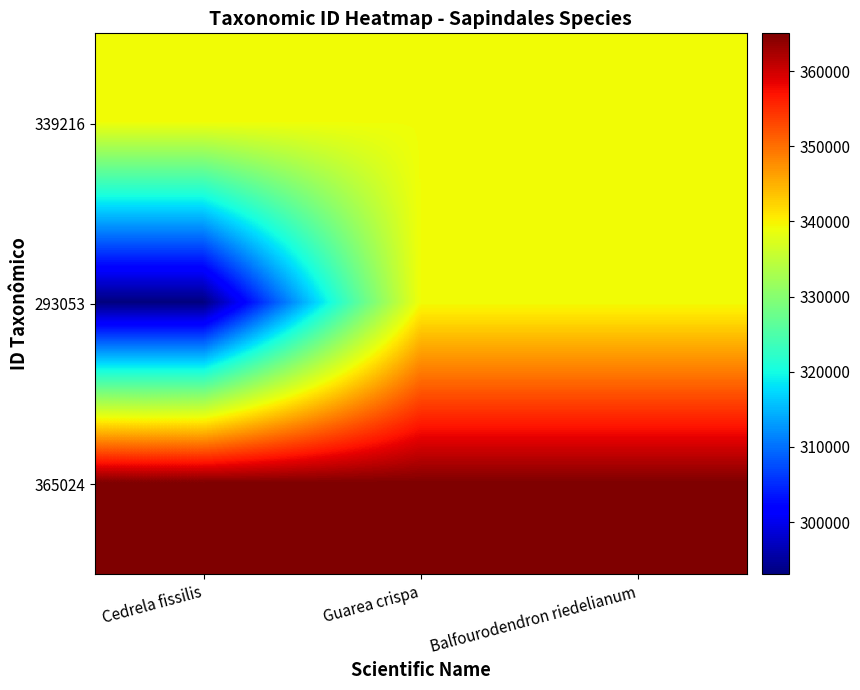

Which label corresponds to the smallest value in the chart?

Cedrela fissilis